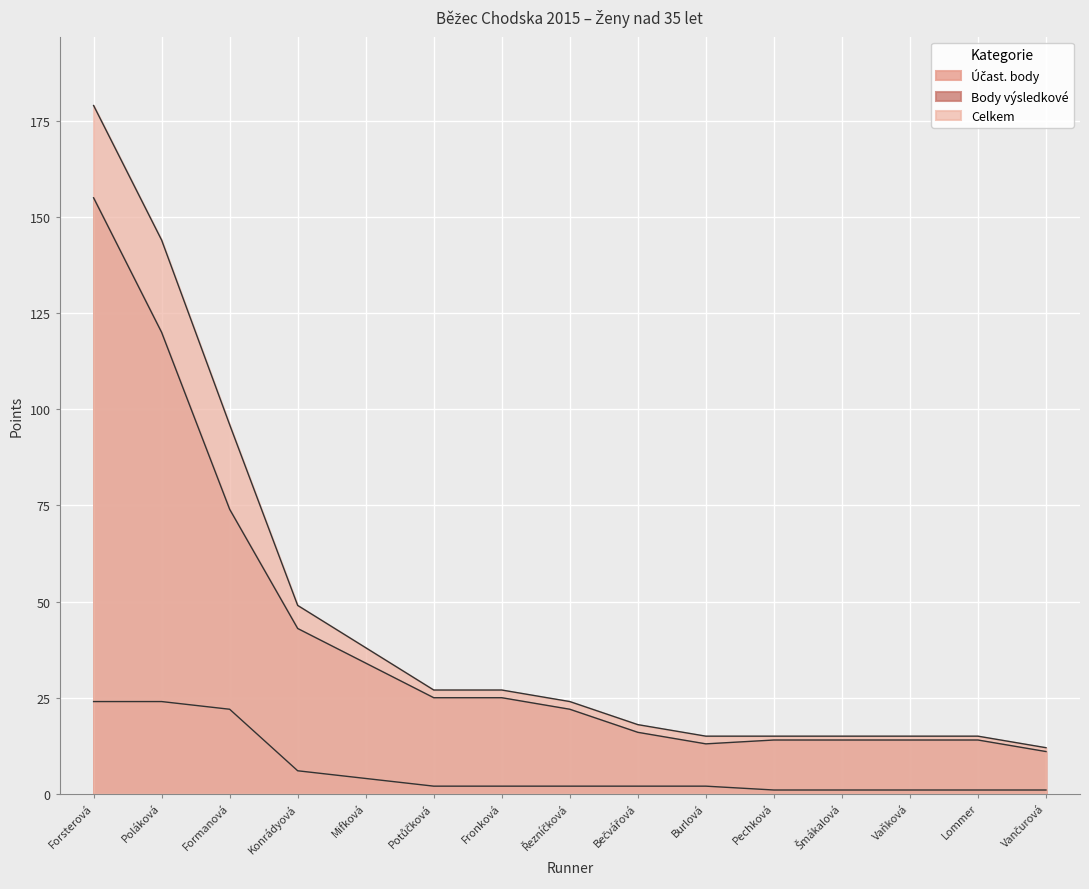

List the labels in order of Účast. body value, smallest first.

Pechková, Šmákalová, Vaňková, Lommer, Vančurová, Potůčková, Fronková, Řezníčková, Bečvářová, Burlová, Mifková, Konrádyová, Formanová, Forsterová, Poláková